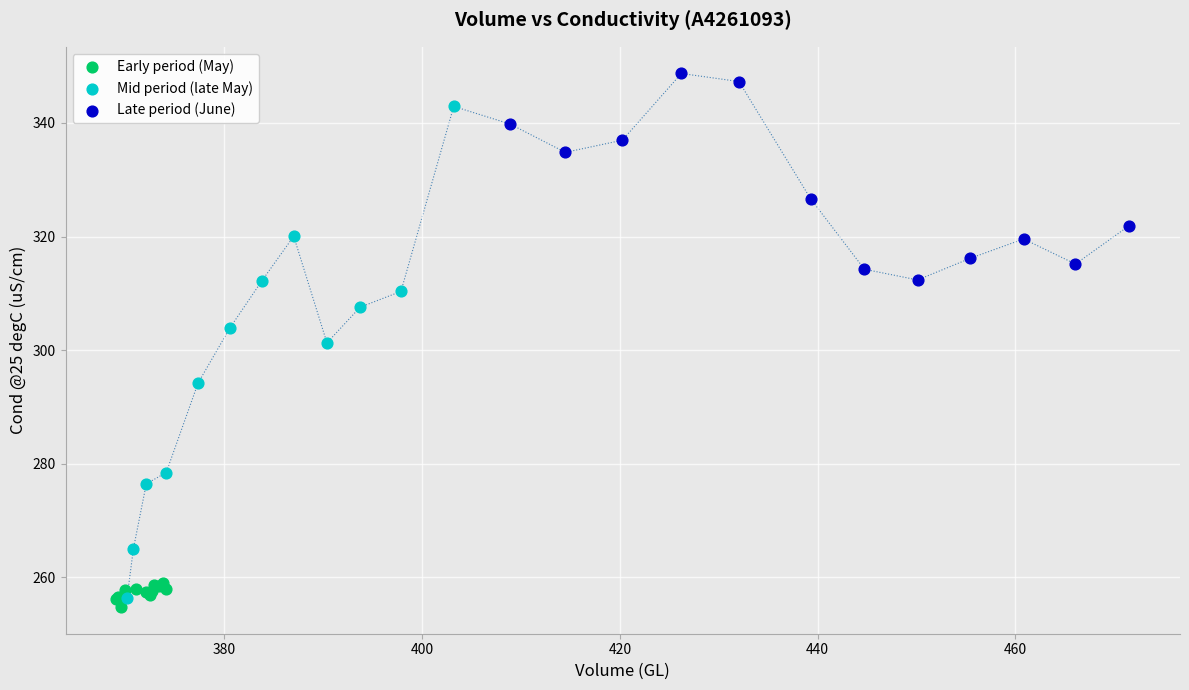

Which series reaches the minimum Y coordinate?

Early period (May)